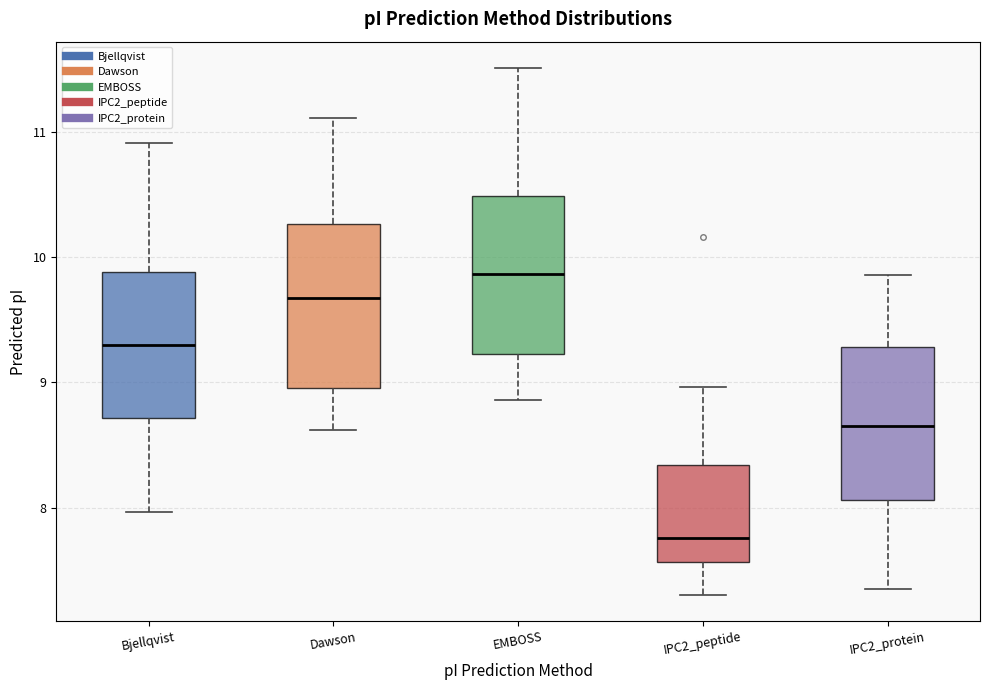

Which box's median line is the lowest?

IPC2_peptide